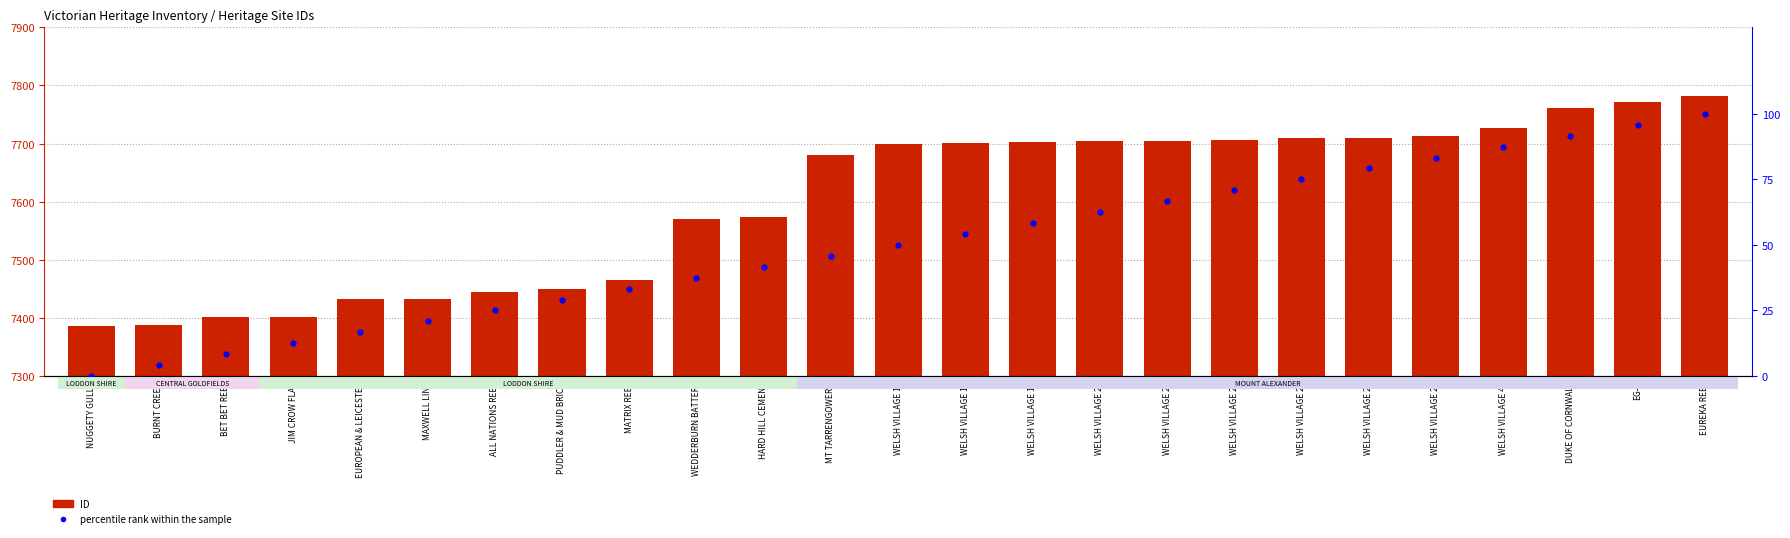

What are all the series names shown in the legend?

ID, percentile rank within the sample